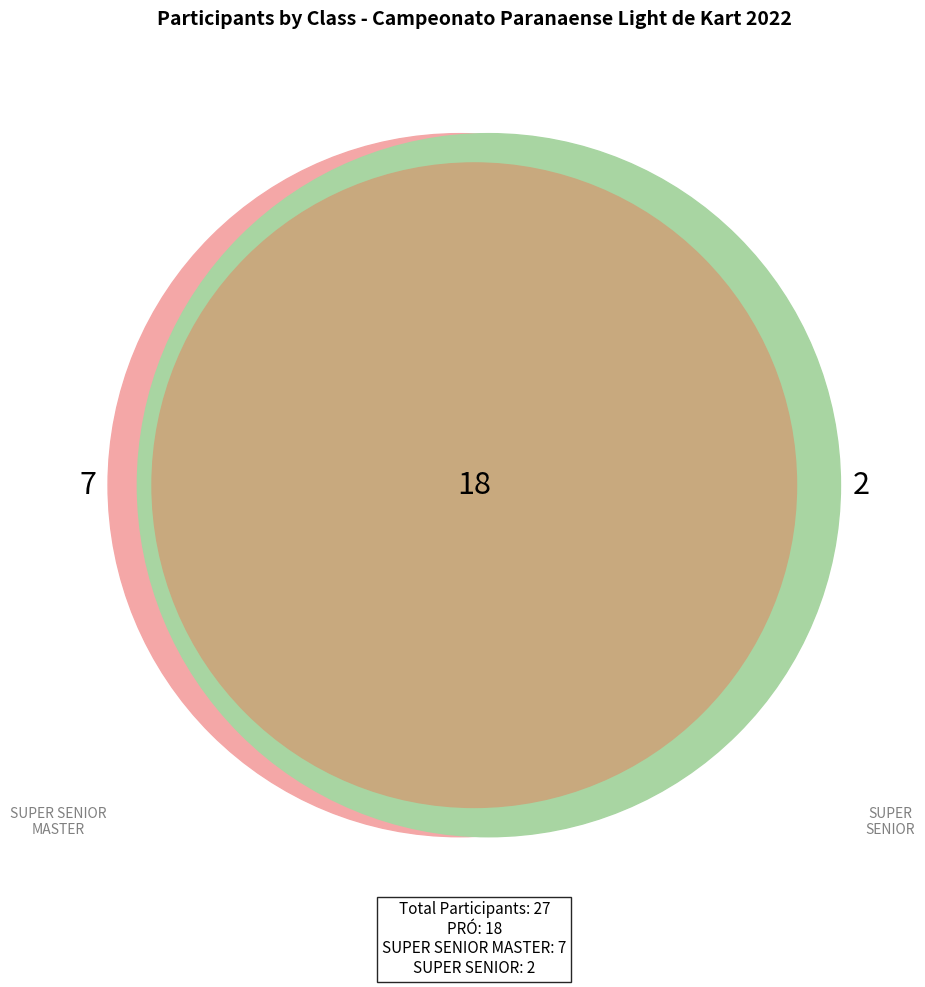

To the nearest percent, what is the average slice percentage?

33%